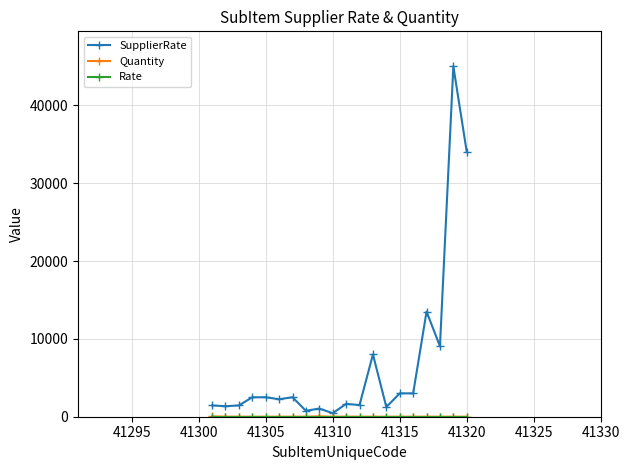

What is the greatest value displayed?

45000